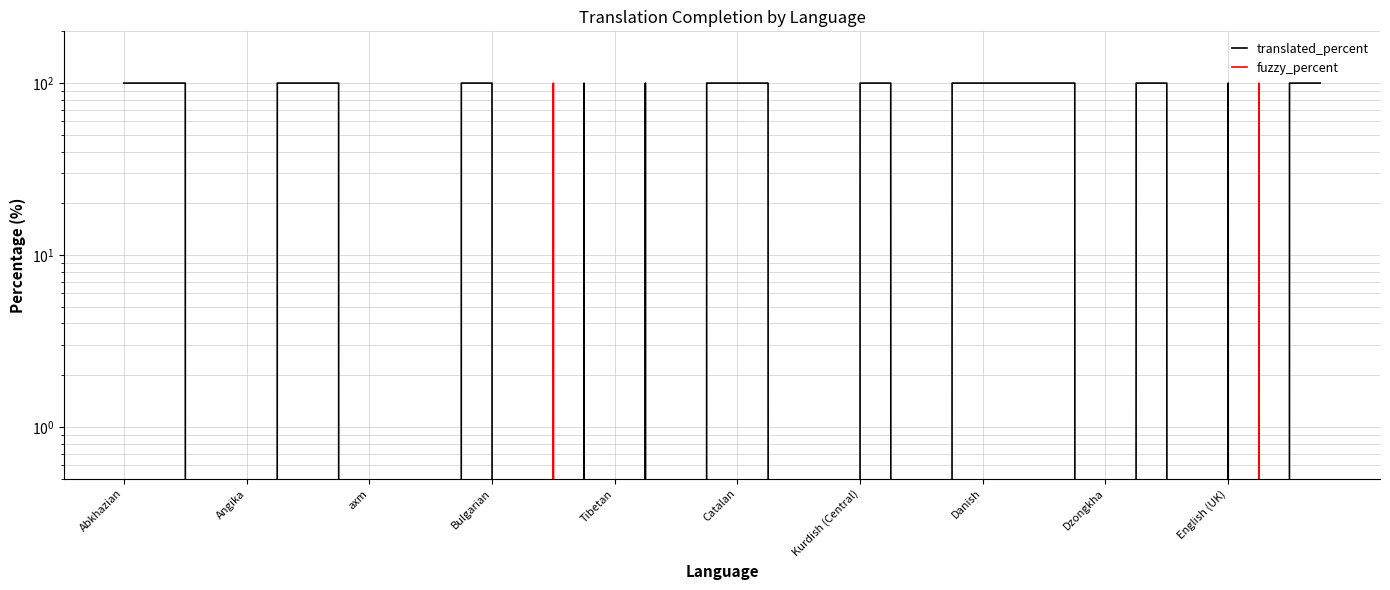

Between which two adjacent categories do fuzzy_percent and translated_percent first intersect?

14 and 15